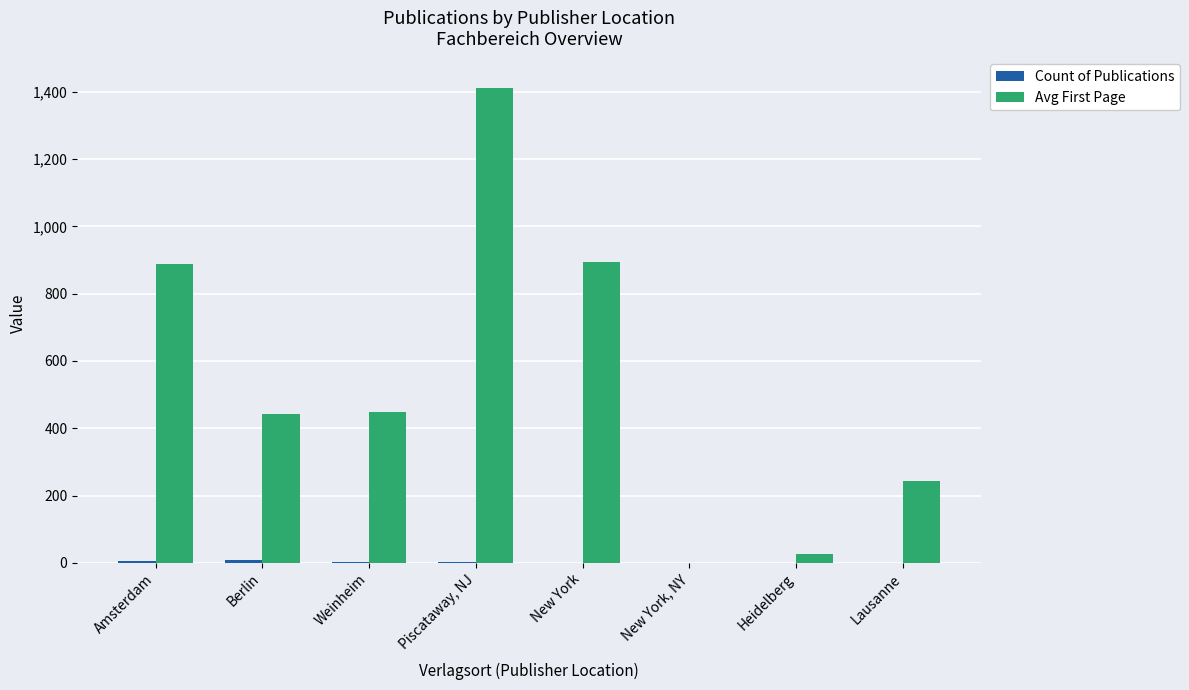

What is the average value of the Avg First Page series?

544